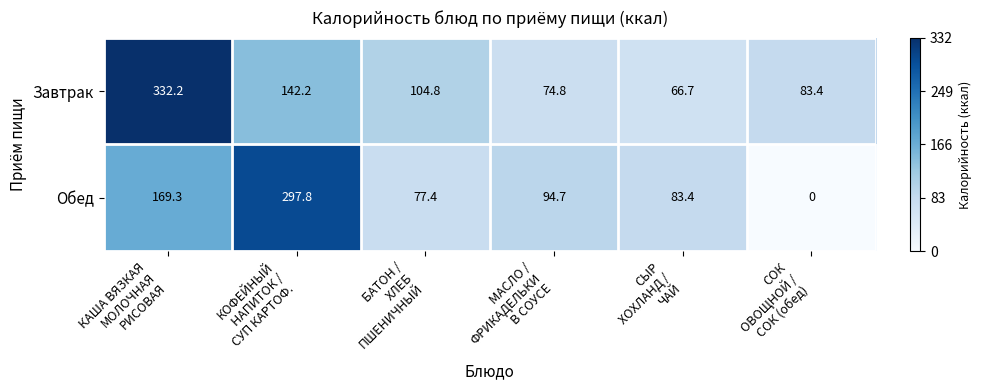

At which category does the chart reach its peak across all series?

КАША ВЯЗКАЯ
МОЛОЧНАЯ
РИСОВАЯ